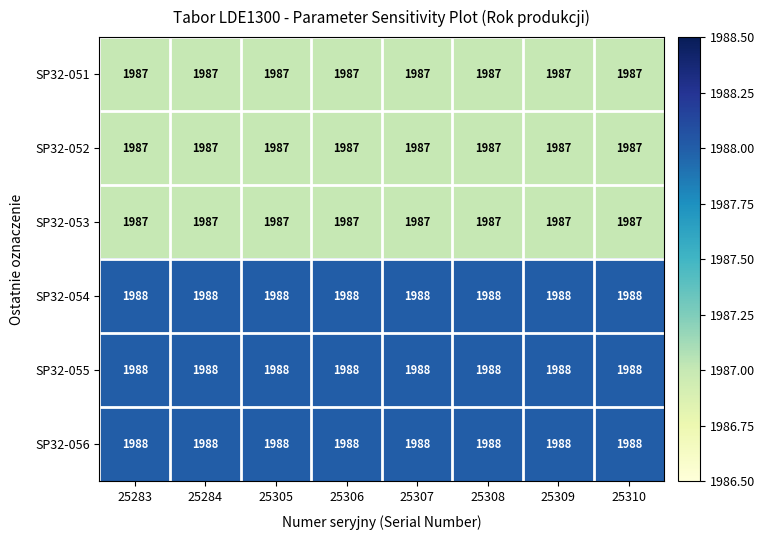

Is the value of SP32-051 at 25307 greater than the value of SP32-055 at 25284?

No